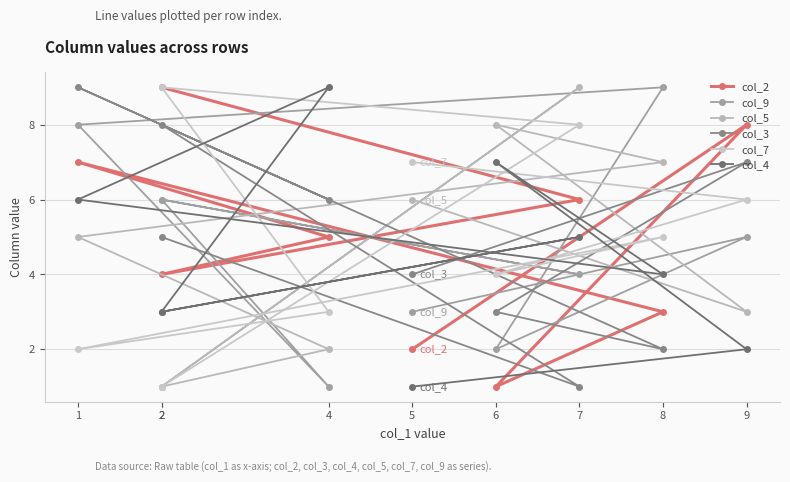

What is the smallest value displayed?

1